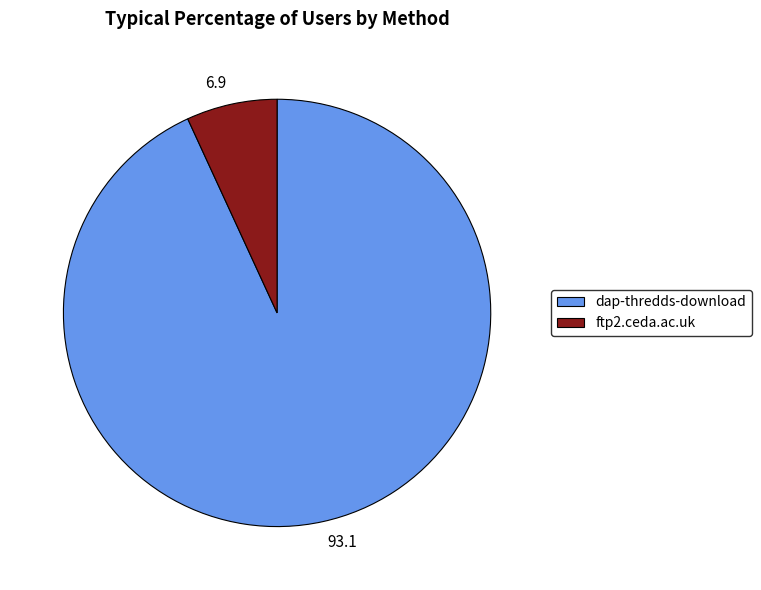

True or false: 6.9 accounts for 1% of the total.

False